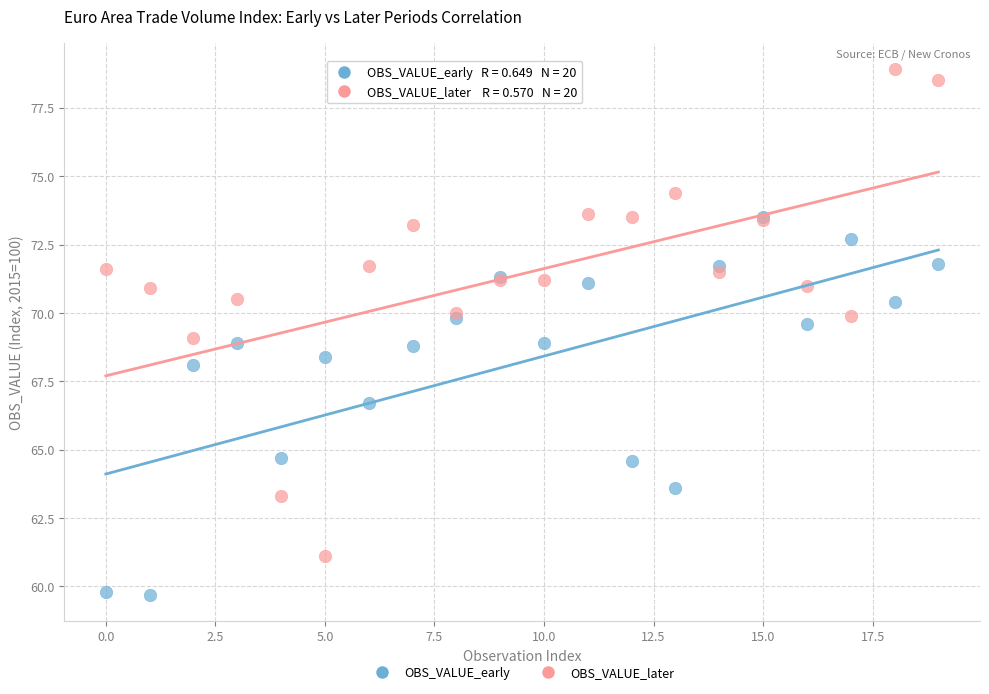

In the OBS_VALUE_early series, what Y value is closest to 66?

66.7